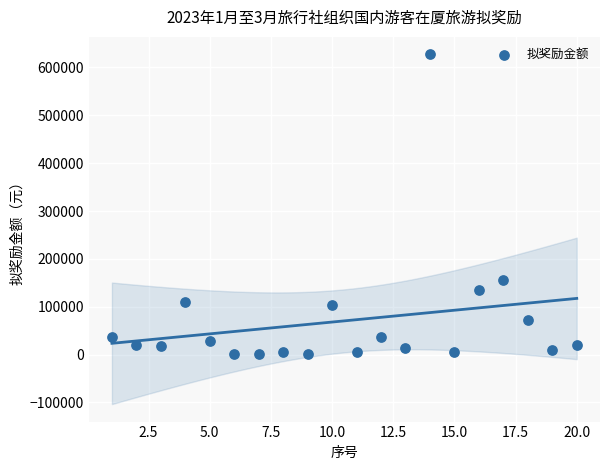

What Y value in the scatter plot is closest to 314100?

156800